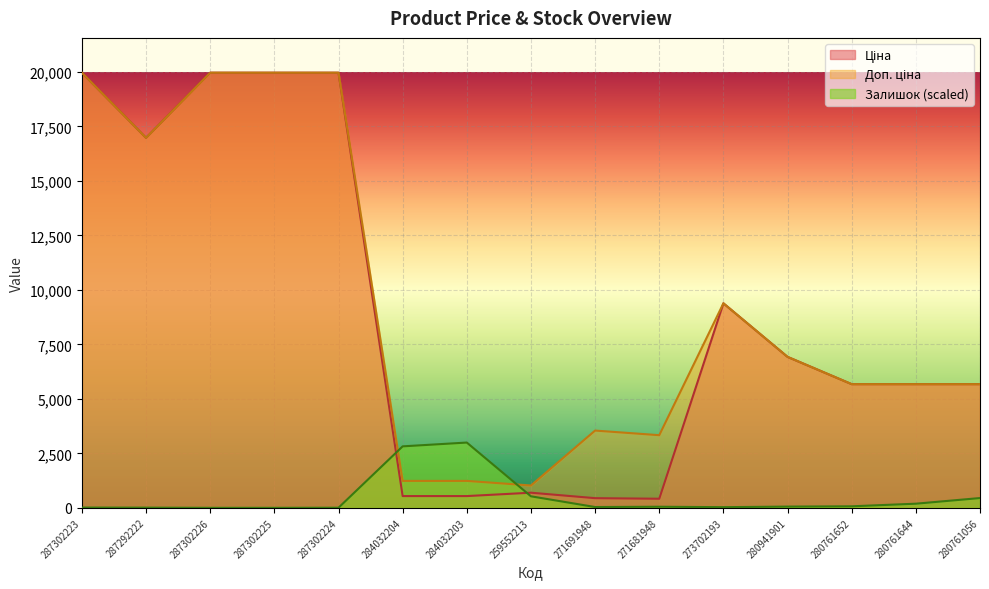

What is the highest value of the Доп. ціна series?

19964.2